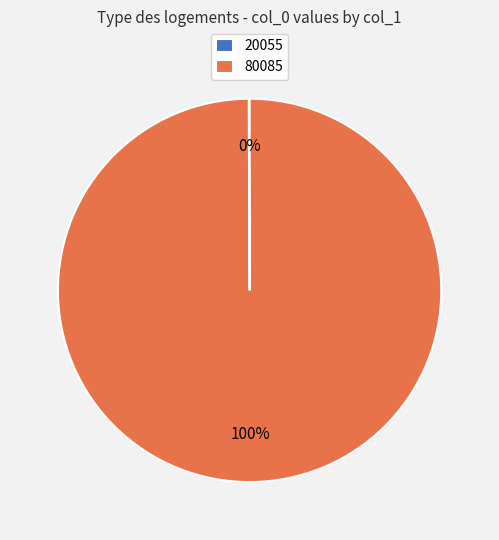

Is it true that 80085 is 100% of the pie?

True